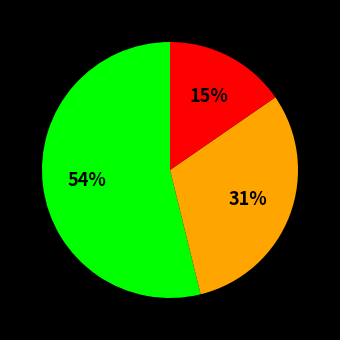

Is there any slice that represents more than half of the pie?

Yes